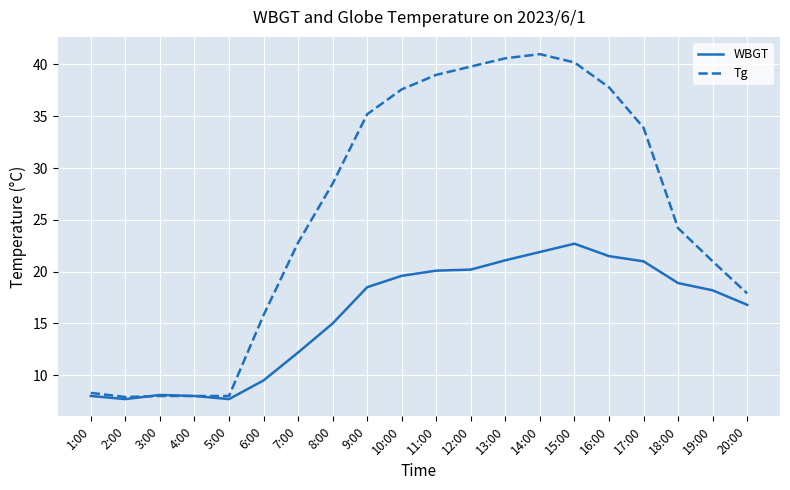

At 13:00, list the series in order from smallest to largest.

WBGT, Tg